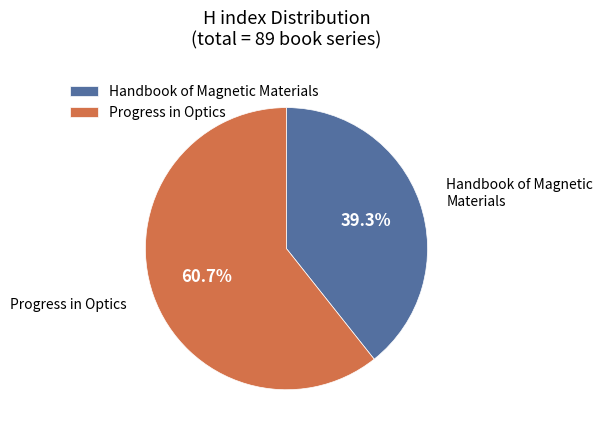

Rank the categories by value from lowest to highest.

Handbook of Magnetic Materials, Progress in Optics